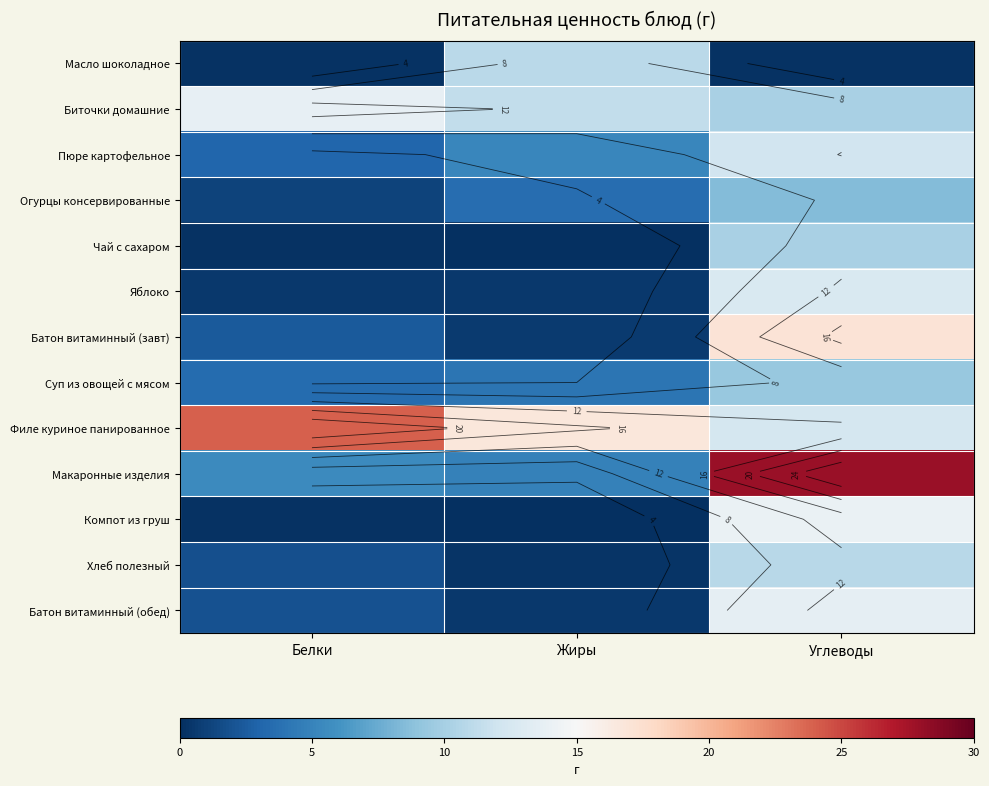

What value does the Суп из овощей с мясом series have at Белки?

3.4